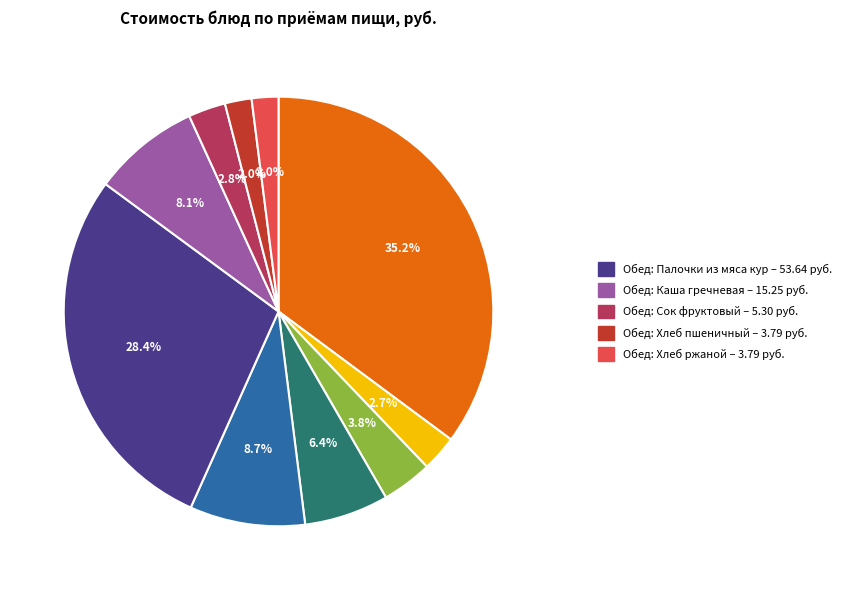

Is there a majority slice in this chart?

No